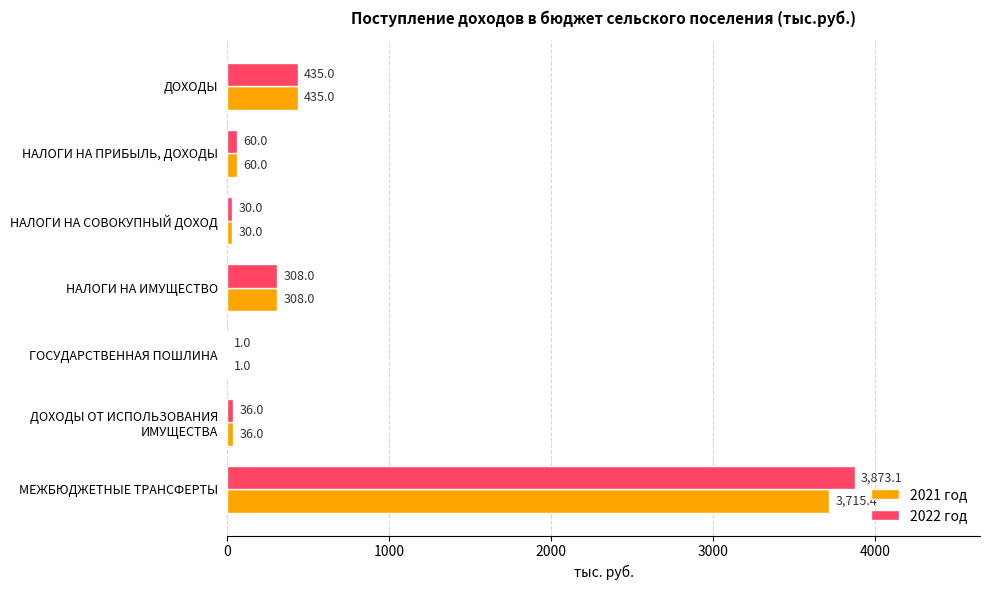

What is the sum of all 2022 год values?

4743.1